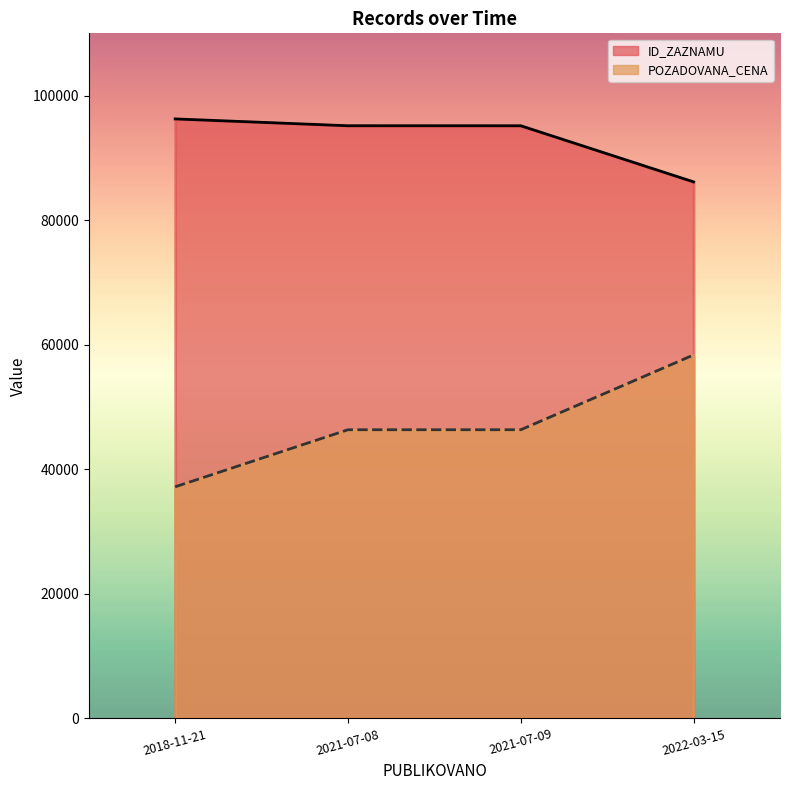

True or false: POZADOVANA_CENA and ID_ZAZNAMU cross at least once.

False